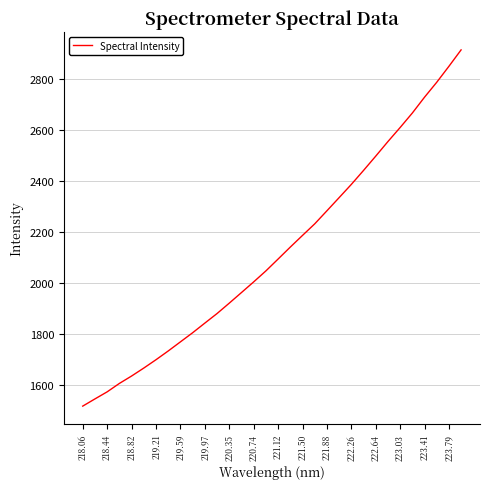

What is the difference between the maximum and minimum values?

1398.1